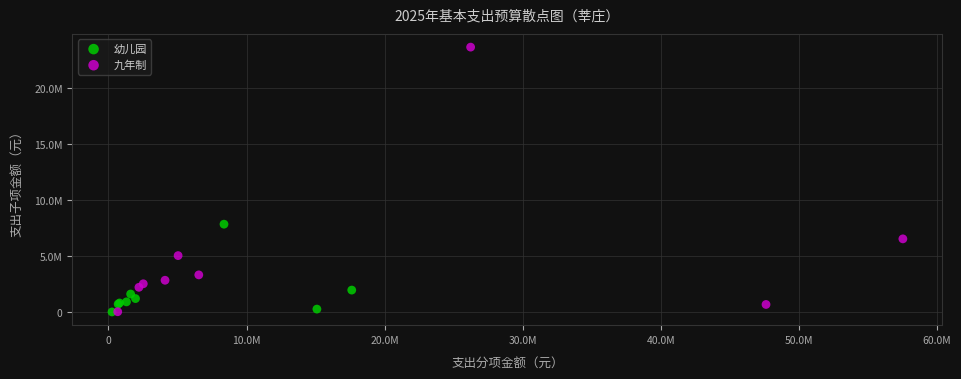

Which series has the widest spread of Y values?

九年制